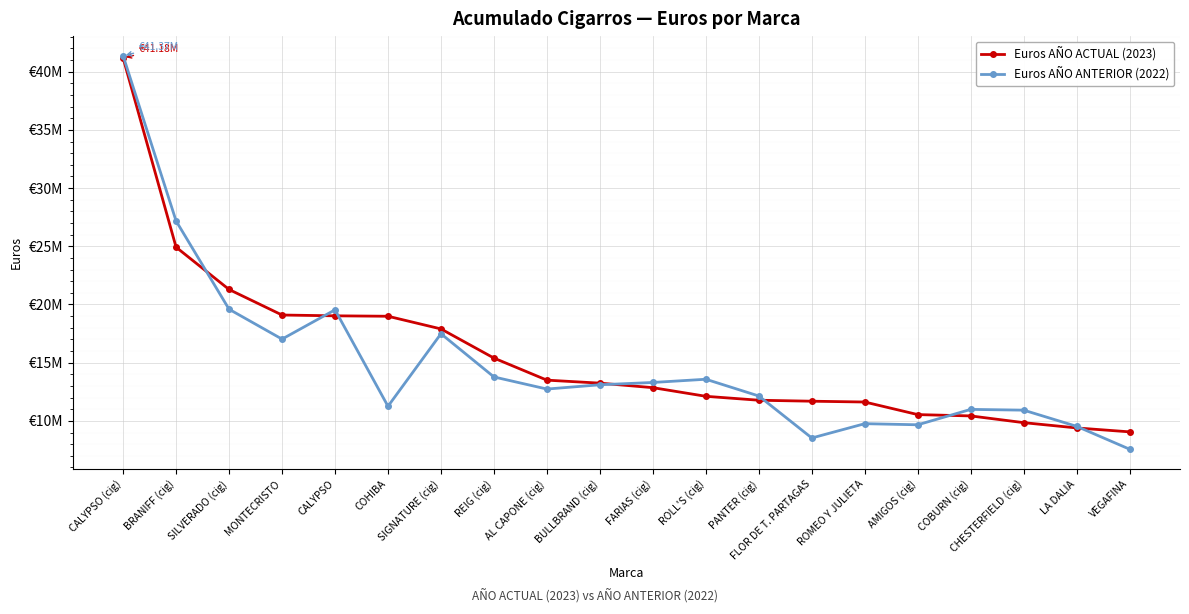

Rank the series by their average value, from highest to lowest.

Euros AÑO ACTUAL (2023), Euros AÑO ANTERIOR (2022)